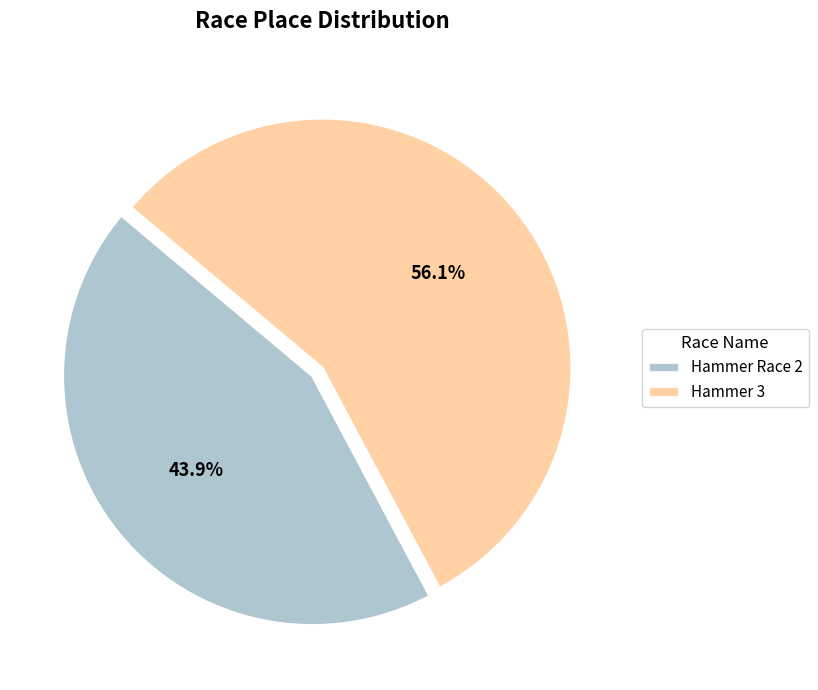

What portion of the pie excludes Hammer 3?

43.9%